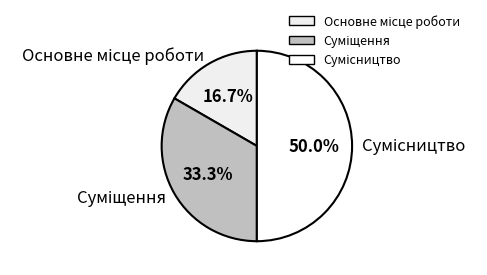

To the nearest percent, what is the average slice percentage?

33%